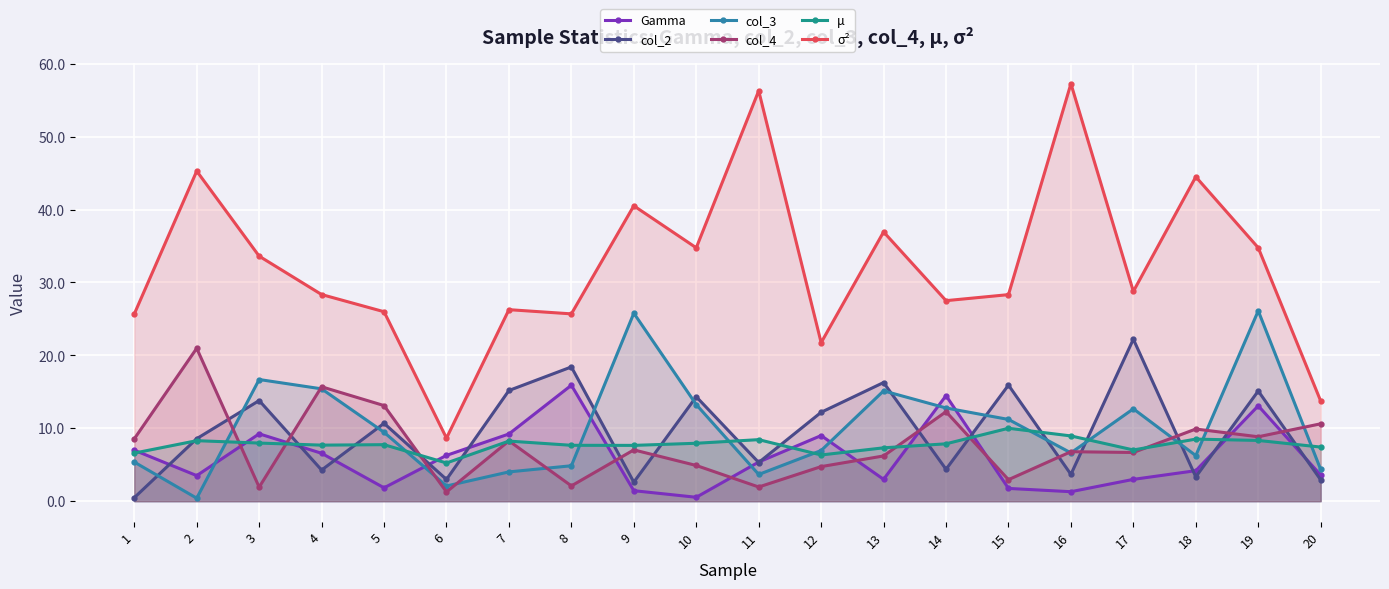

How many lines are shown in the chart?

6